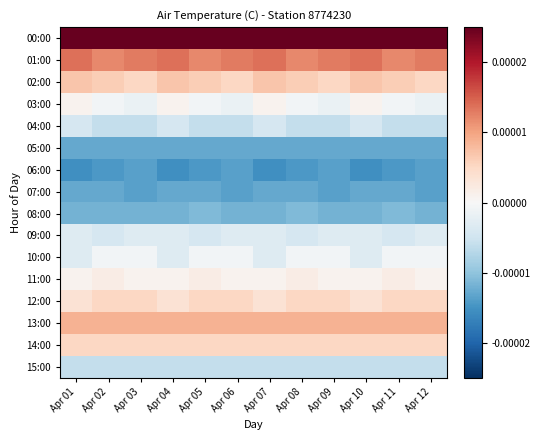

Reading right to left, list all the values displayed in this chart.

00:00: Apr 12=0.0	Apr 11=0.0	Apr 10=0.0	Apr 09=0.0	Apr 08=0.0	Apr 07=0.0	Apr 06=0.0	Apr 05=0.0	Apr 04=0.0	Apr 03=0.0	Apr 02=0.0	Apr 01=0.0
01:00: Apr 12=0.0	Apr 11=0.0	Apr 10=0.0	Apr 09=0.0	Apr 08=0.0	Apr 07=0.0	Apr 06=0.0	Apr 05=0.0	Apr 04=0.0	Apr 03=0.0	Apr 02=0.0	Apr 01=0.0
02:00: Apr 12=0.0	Apr 11=0.0	Apr 10=0.0	Apr 09=0.0	Apr 08=0.0	Apr 07=0.0	Apr 06=0.0	Apr 05=0.0	Apr 04=0.0	Apr 03=0.0	Apr 02=0.0	Apr 01=0.0
03:00: Apr 12=-0.0	Apr 11=-0.0	Apr 10=0.0	Apr 09=-0.0	Apr 08=-0.0	Apr 07=0.0	Apr 06=-0.0	Apr 05=-0.0	Apr 04=0.0	Apr 03=-0.0	Apr 02=-0.0	Apr 01=0.0
04:00: Apr 12=-0.0	Apr 11=-0.0	Apr 10=-0.0	Apr 09=-0.0	Apr 08=-0.0	Apr 07=-0.0	Apr 06=-0.0	Apr 05=-0.0	Apr 04=-0.0	Apr 03=-0.0	Apr 02=-0.0	Apr 01=-0.0
05:00: Apr 12=-0.0	Apr 11=-0.0	Apr 10=-0.0	Apr 09=-0.0	Apr 08=-0.0	Apr 07=-0.0	Apr 06=-0.0	Apr 05=-0.0	Apr 04=-0.0	Apr 03=-0.0	Apr 02=-0.0	Apr 01=-0.0
06:00: Apr 12=-0.0	Apr 11=-0.0	Apr 10=-0.0	Apr 09=-0.0	Apr 08=-0.0	Apr 07=-0.0	Apr 06=-0.0	Apr 05=-0.0	Apr 04=-0.0	Apr 03=-0.0	Apr 02=-0.0	Apr 01=-0.0
07:00: Apr 12=-0.0	Apr 11=-0.0	Apr 10=-0.0	Apr 09=-0.0	Apr 08=-0.0	Apr 07=-0.0	Apr 06=-0.0	Apr 05=-0.0	Apr 04=-0.0	Apr 03=-0.0	Apr 02=-0.0	Apr 01=-0.0
08:00: Apr 12=-0.0	Apr 11=-0.0	Apr 10=-0.0	Apr 09=-0.0	Apr 08=-0.0	Apr 07=-0.0	Apr 06=-0.0	Apr 05=-0.0	Apr 04=-0.0	Apr 03=-0.0	Apr 02=-0.0	Apr 01=-0.0
09:00: Apr 12=-0.0	Apr 11=-0.0	Apr 10=-0.0	Apr 09=-0.0	Apr 08=-0.0	Apr 07=-0.0	Apr 06=-0.0	Apr 05=-0.0	Apr 04=-0.0	Apr 03=-0.0	Apr 02=-0.0	Apr 01=-0.0
10:00: Apr 12=-0.0	Apr 11=-0.0	Apr 10=-0.0	Apr 09=-0.0	Apr 08=-0.0	Apr 07=-0.0	Apr 06=-0.0	Apr 05=-0.0	Apr 04=-0.0	Apr 03=-0.0	Apr 02=-0.0	Apr 01=-0.0
11:00: Apr 12=0.0	Apr 11=0.0	Apr 10=0.0	Apr 09=0.0	Apr 08=0.0	Apr 07=0.0	Apr 06=0.0	Apr 05=0.0	Apr 04=0.0	Apr 03=0.0	Apr 02=0.0	Apr 01=0.0
12:00: Apr 12=0.0	Apr 11=0.0	Apr 10=0.0	Apr 09=0.0	Apr 08=0.0	Apr 07=0.0	Apr 06=0.0	Apr 05=0.0	Apr 04=0.0	Apr 03=0.0	Apr 02=0.0	Apr 01=0.0
13:00: Apr 12=0.0	Apr 11=0.0	Apr 10=0.0	Apr 09=0.0	Apr 08=0.0	Apr 07=0.0	Apr 06=0.0	Apr 05=0.0	Apr 04=0.0	Apr 03=0.0	Apr 02=0.0	Apr 01=0.0
14:00: Apr 12=0.0	Apr 11=0.0	Apr 10=0.0	Apr 09=0.0	Apr 08=0.0	Apr 07=0.0	Apr 06=0.0	Apr 05=0.0	Apr 04=0.0	Apr 03=0.0	Apr 02=0.0	Apr 01=0.0
15:00: Apr 12=-0.0	Apr 11=-0.0	Apr 10=-0.0	Apr 09=-0.0	Apr 08=-0.0	Apr 07=-0.0	Apr 06=-0.0	Apr 05=-0.0	Apr 04=-0.0	Apr 03=-0.0	Apr 02=-0.0	Apr 01=-0.0